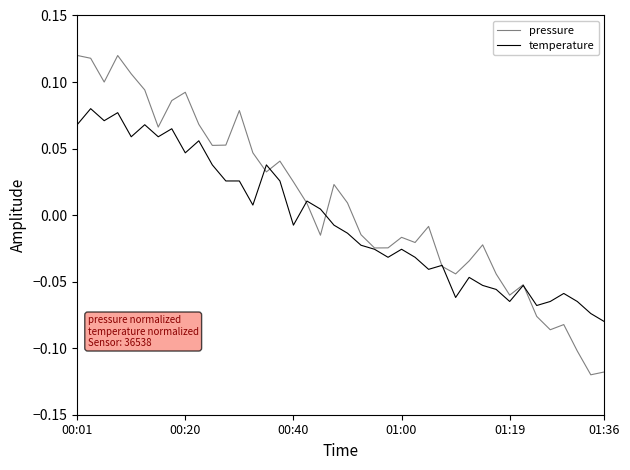

At how many categories does at least one series exceed 0?

21